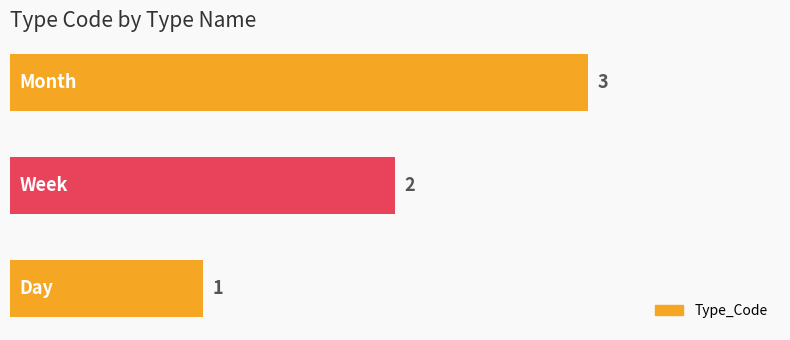

Count the values in the range 1 to 3.

3